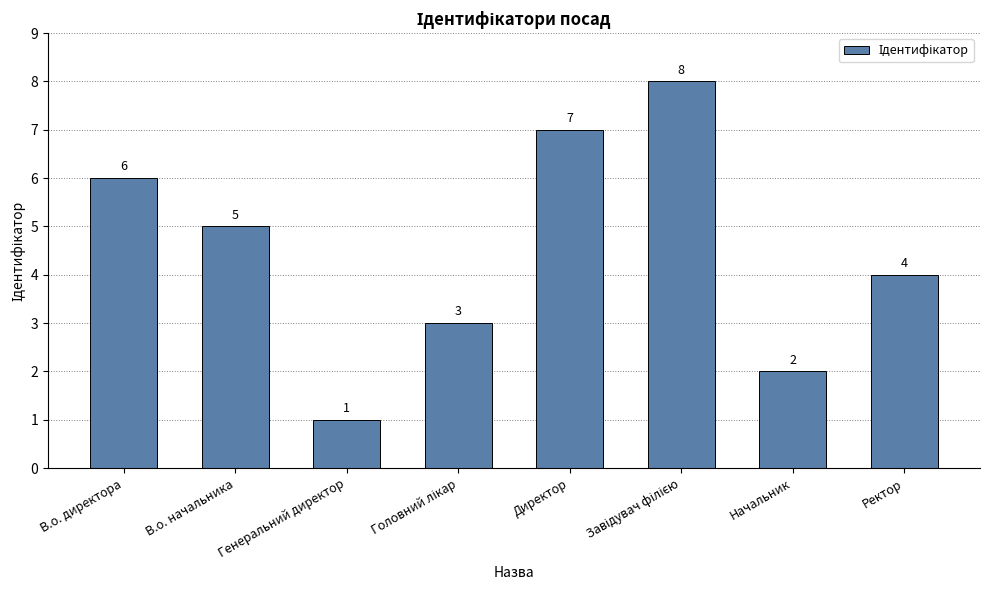

How many bars are there in total?

8